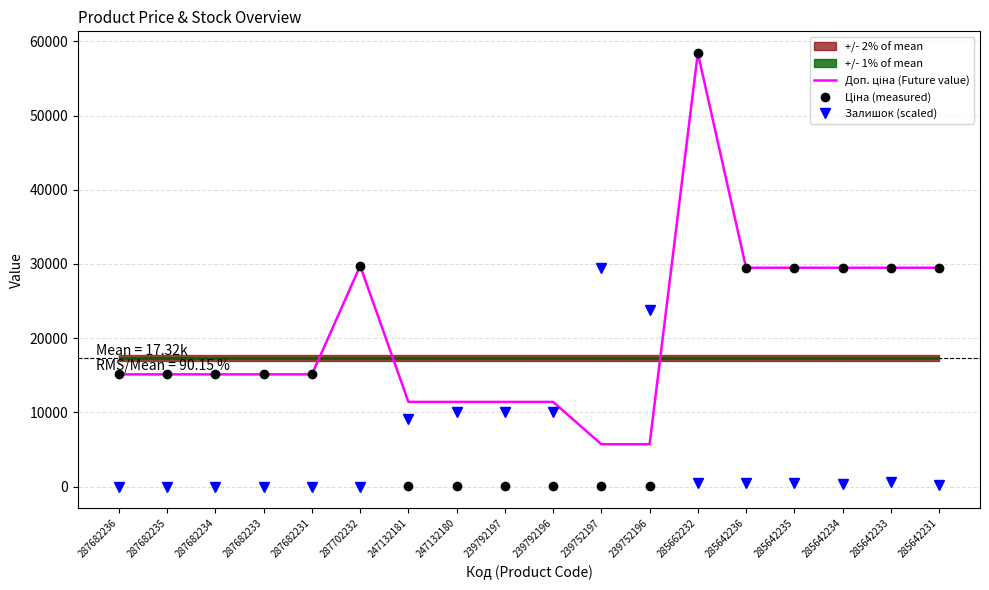

True or false: Ціна (measured) has a value of 29491.5 at 285642234.

True